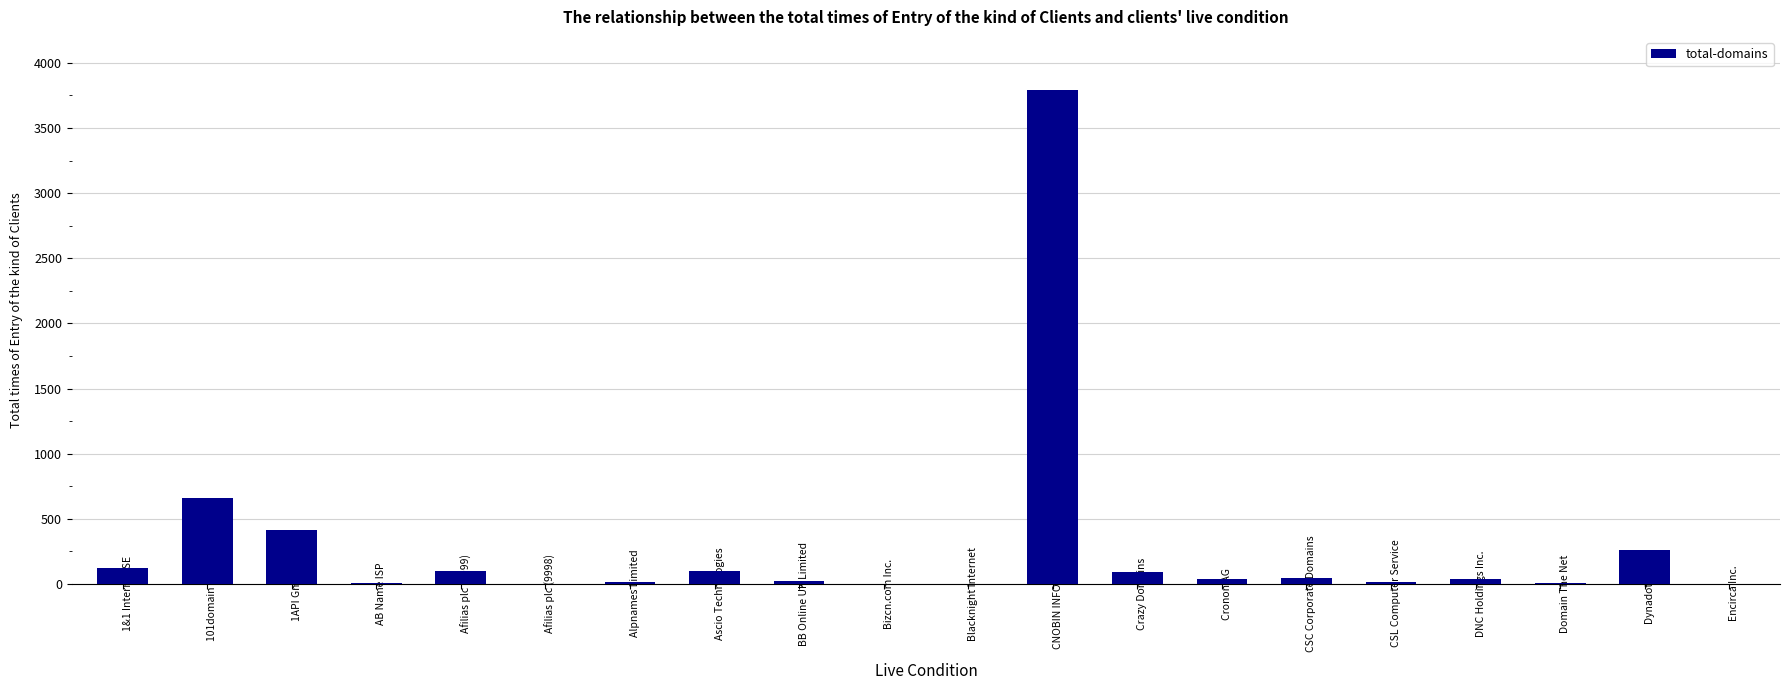

Which has a higher value, 101domain GRS Ltd or Dynadot LLC?

101domain GRS Ltd